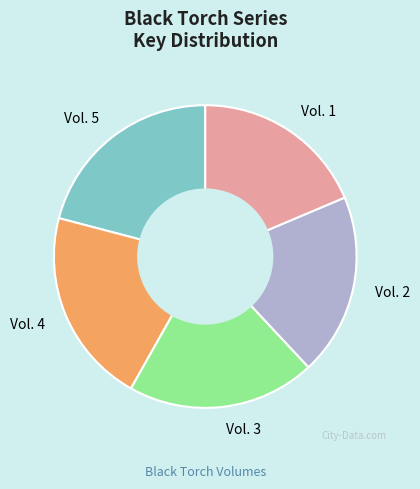

What is the smallest slice in the pie chart?

Vol. 1